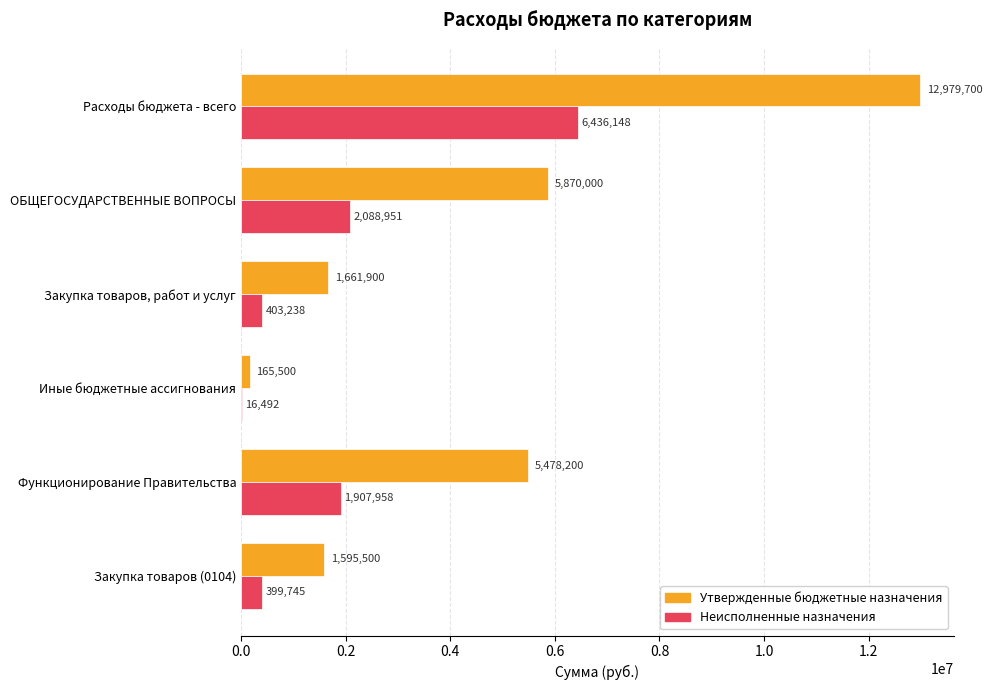

At which label is Утвержденные бюджетные назначения closest to 6572600?

ОБЩЕГОСУДАРСТВЕННЫЕ ВОПРОСЫ